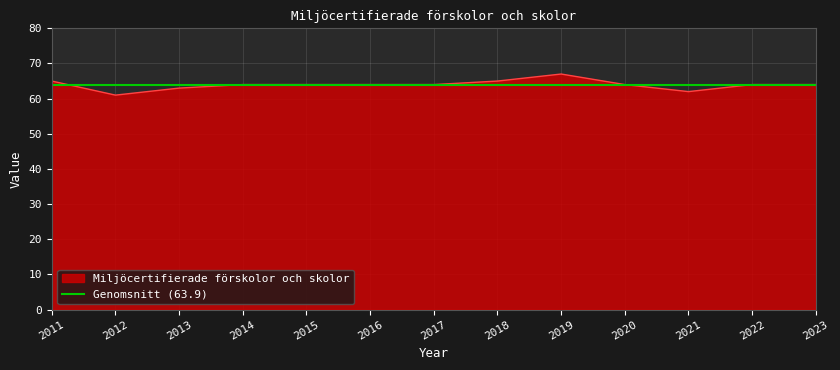

What is the difference between the maximum and second lowest values?

5